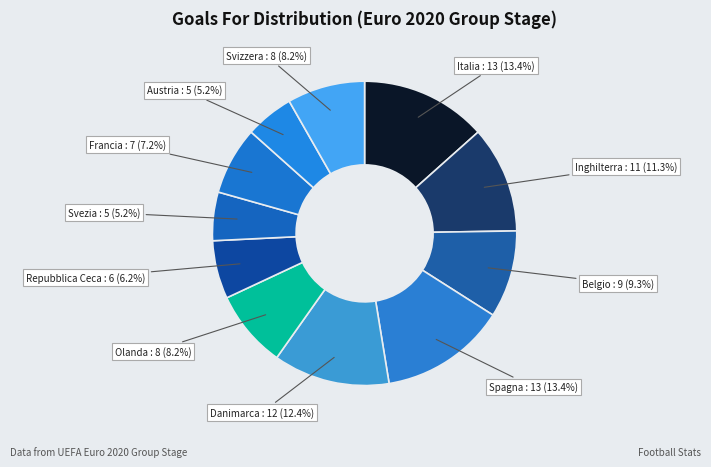

How many segments does this pie chart have?

11